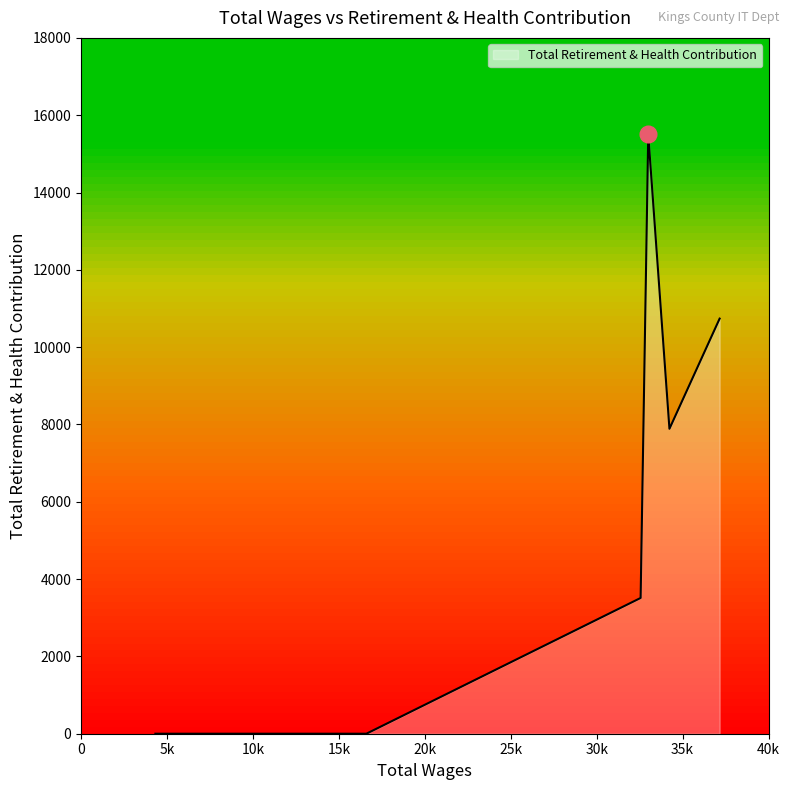

What is the difference between the maximum and minimum values?

15503